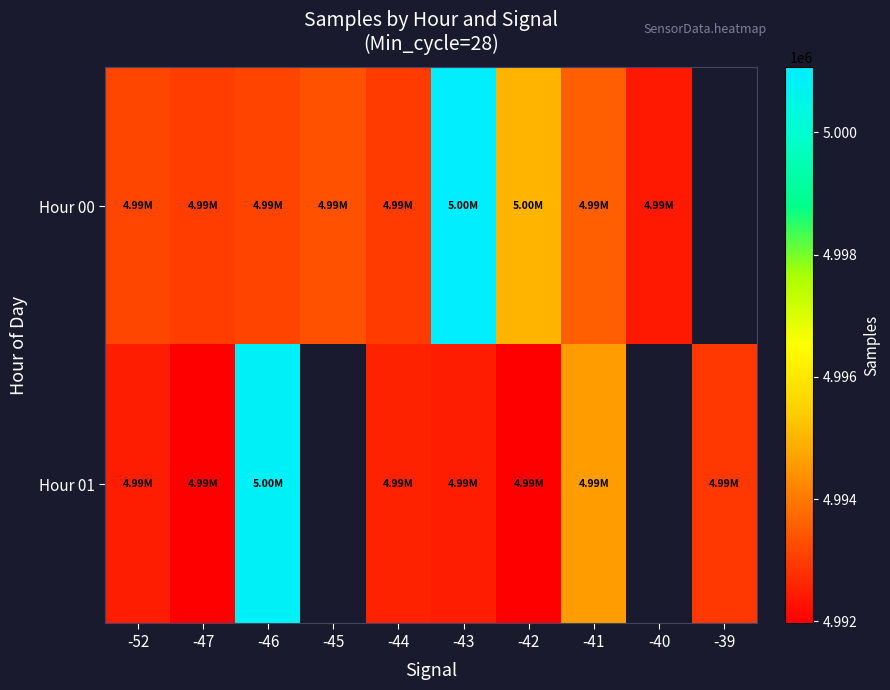

Read the Hour 01 value at -44.

4992568.0